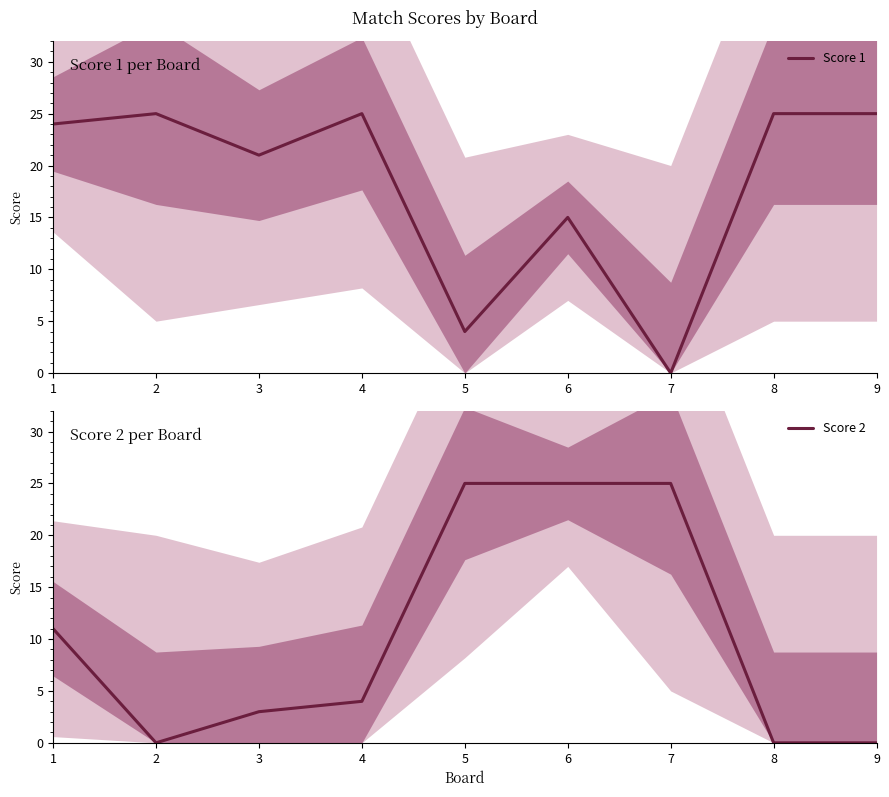

What is the average value of the Score 2 series?

10